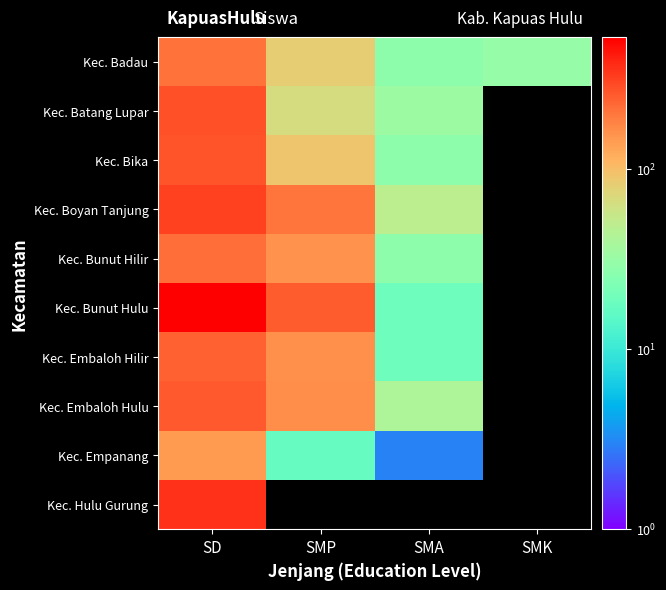

Is it true that Kec. Bunut Hulu equals 537.0 at SD?

True